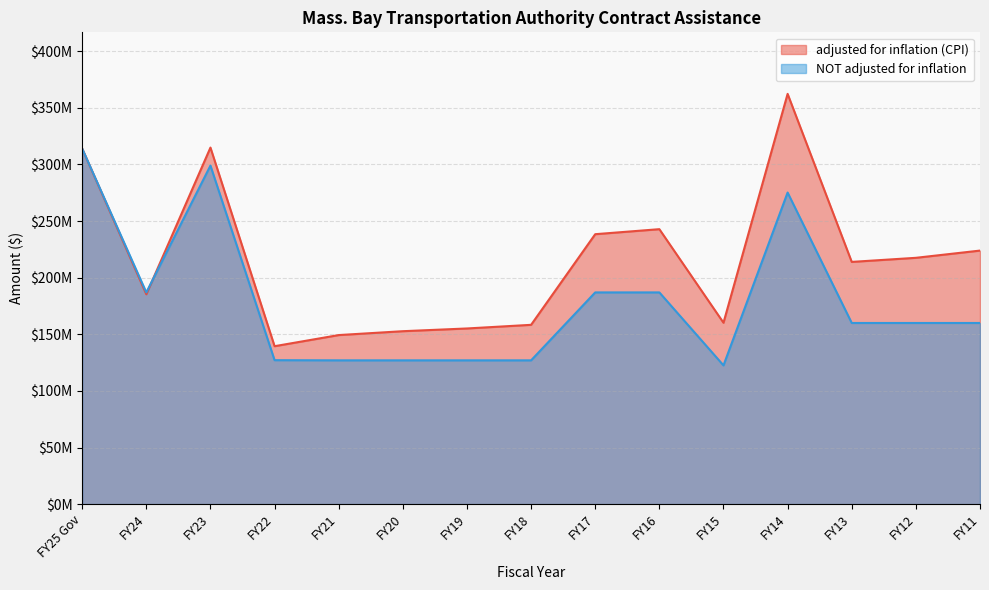

What is the average value of the NOT adjusted for inflation series?

179127020